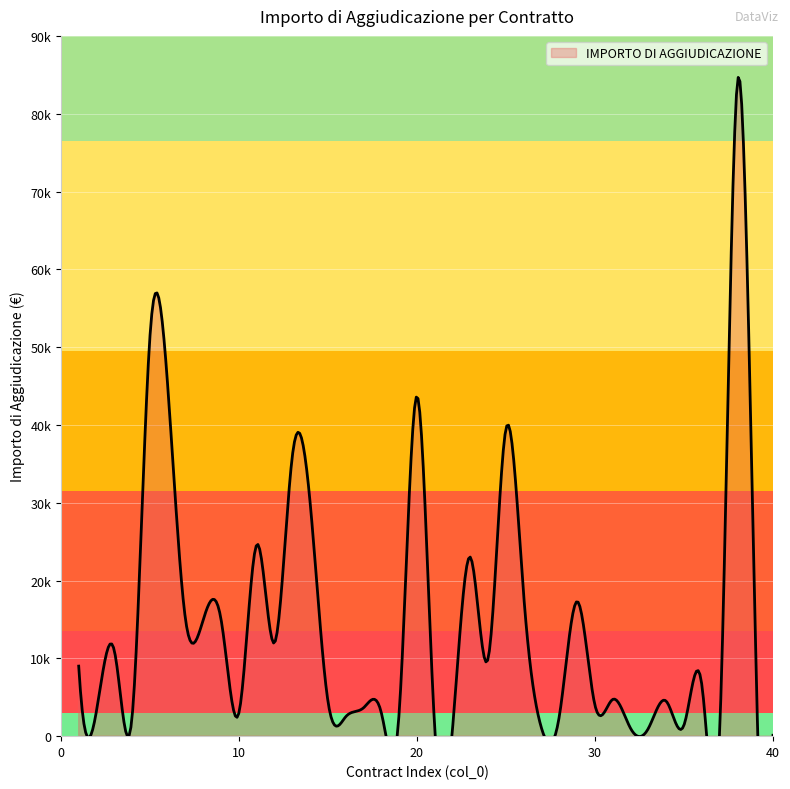

How many values are below 6643?

20